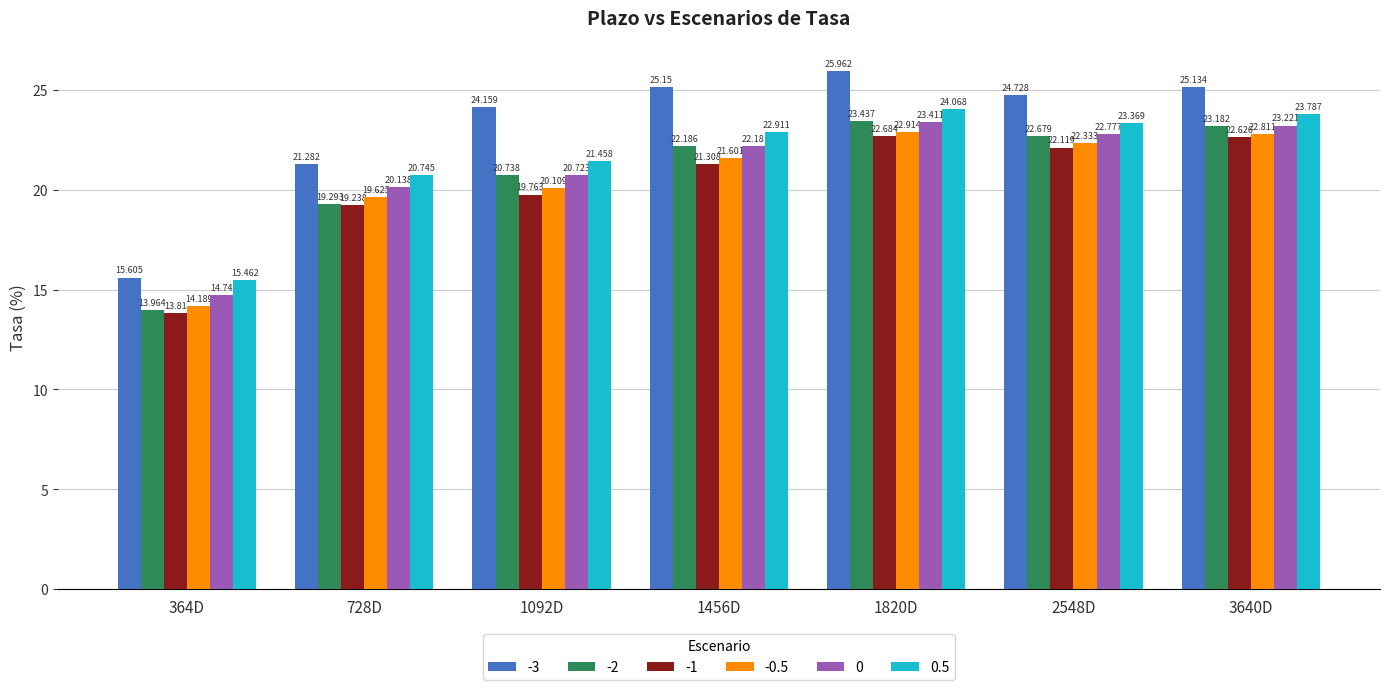

Is the value of -3 at 728D greater than the value of -0.5 at 728D?

Yes